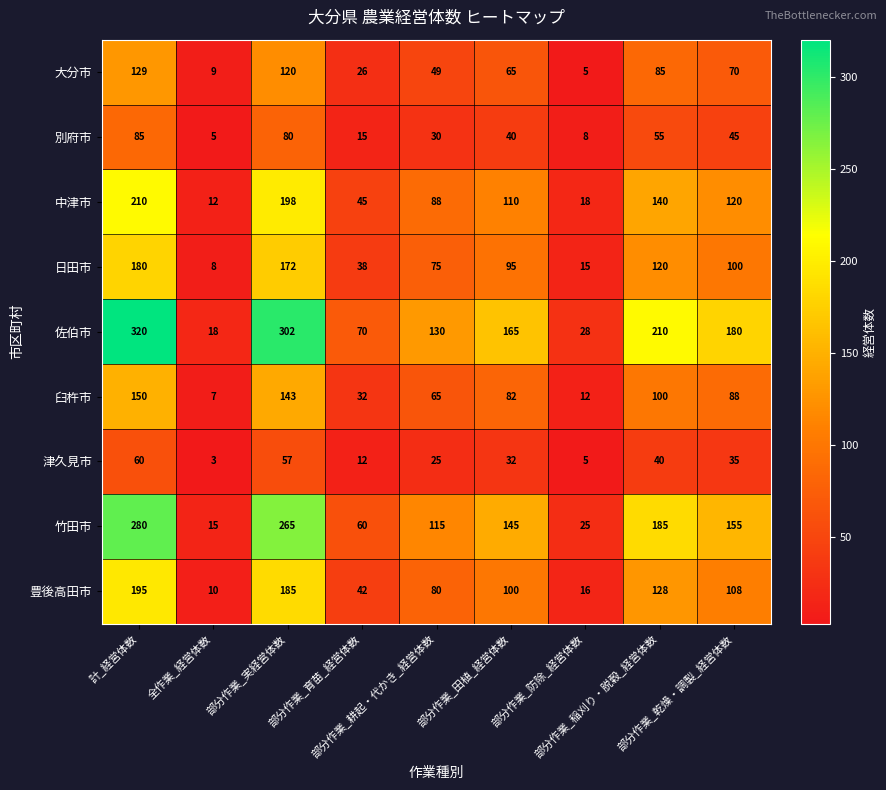

Which series has the largest range (max minus min)?

佐伯市